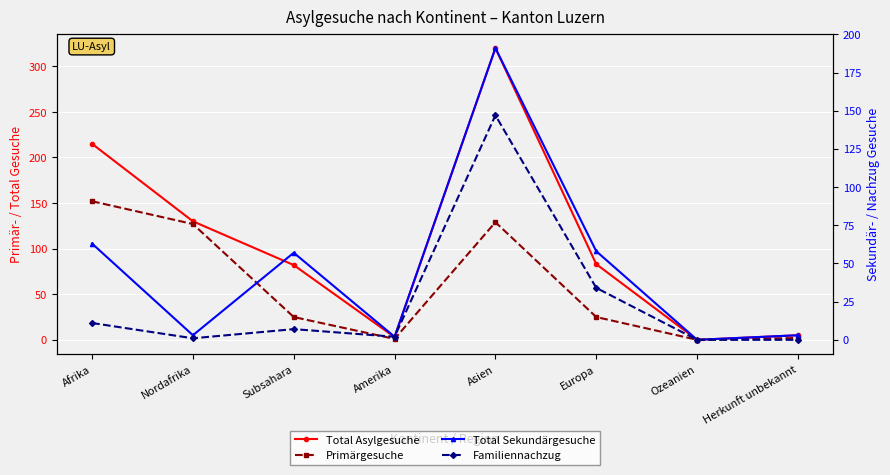

At how many categories does at least one series exceed 188?

2